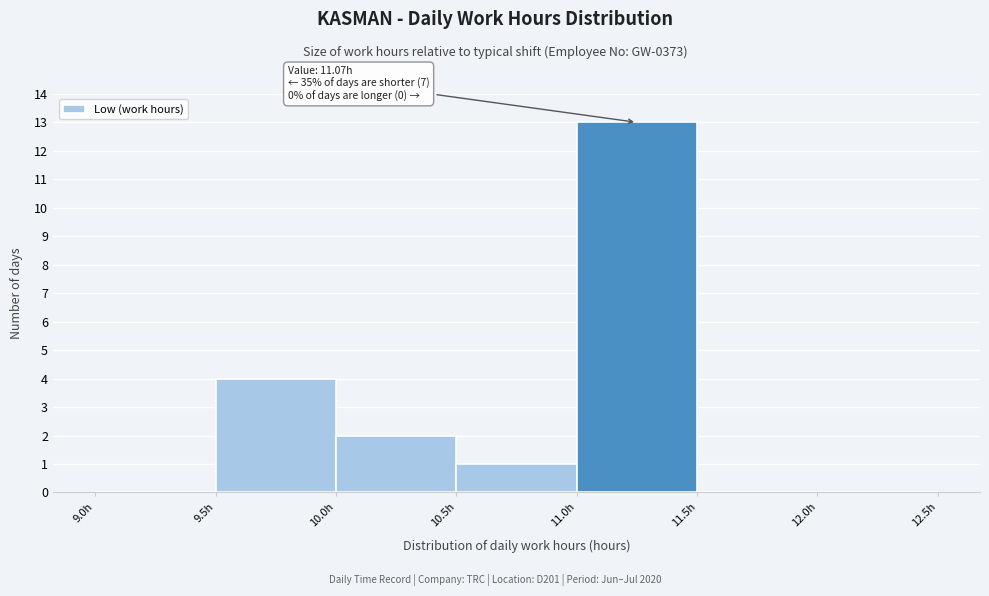

Which range on the x-axis has the tallest bar?

11.0 to 11.5